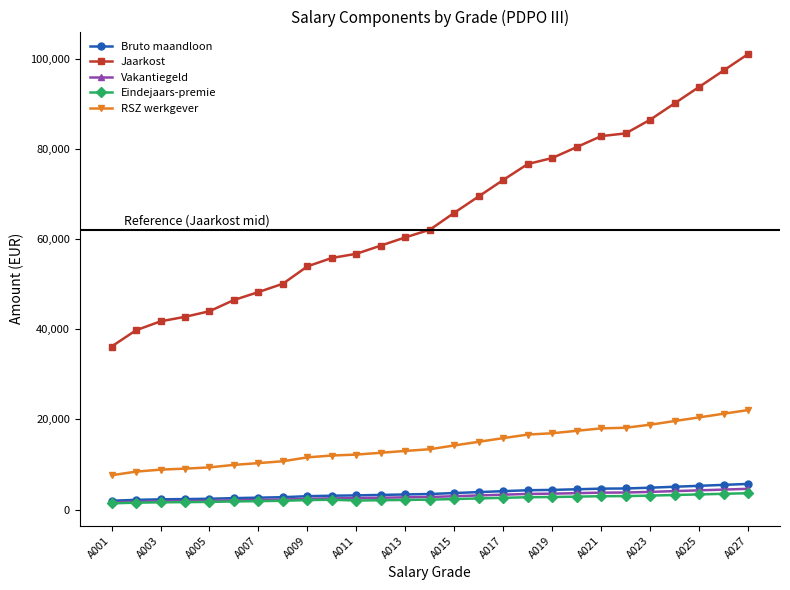

Rank the series by their maximum value, from highest to lowest.

Jaarkost, RSZ werkgever, Bruto maandloon, Vakantiegeld, Eindejaars-premie